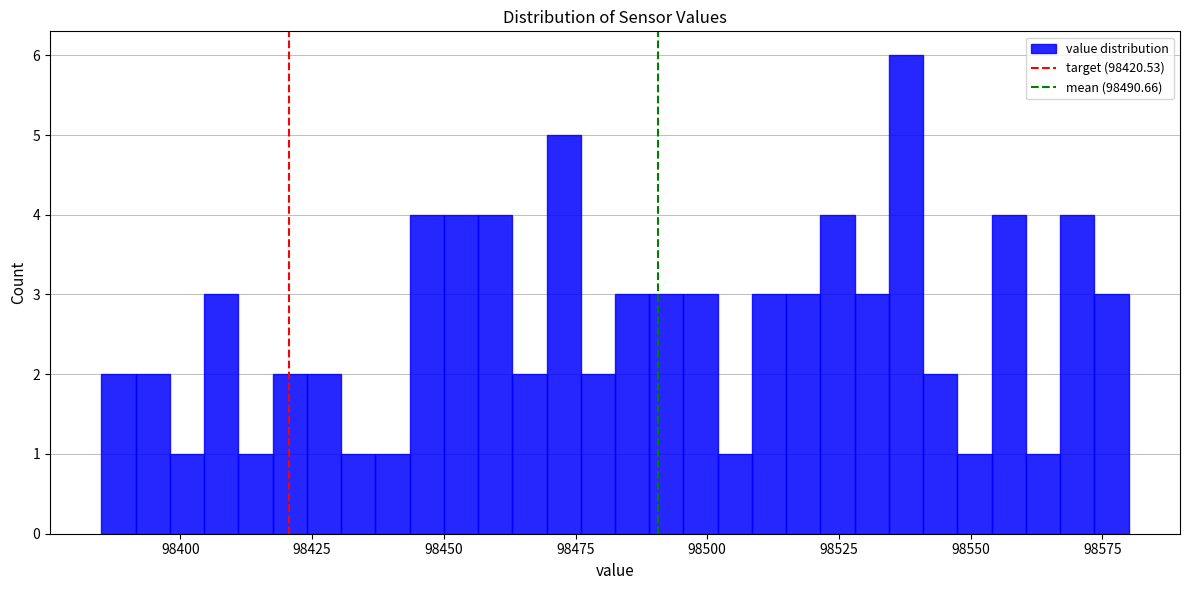

Read against the x-axis, roughly where is the centre of the tallest bar?

98540